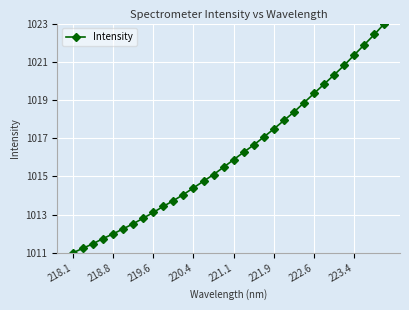

What is the minimum value shown in the chart?

1011.0